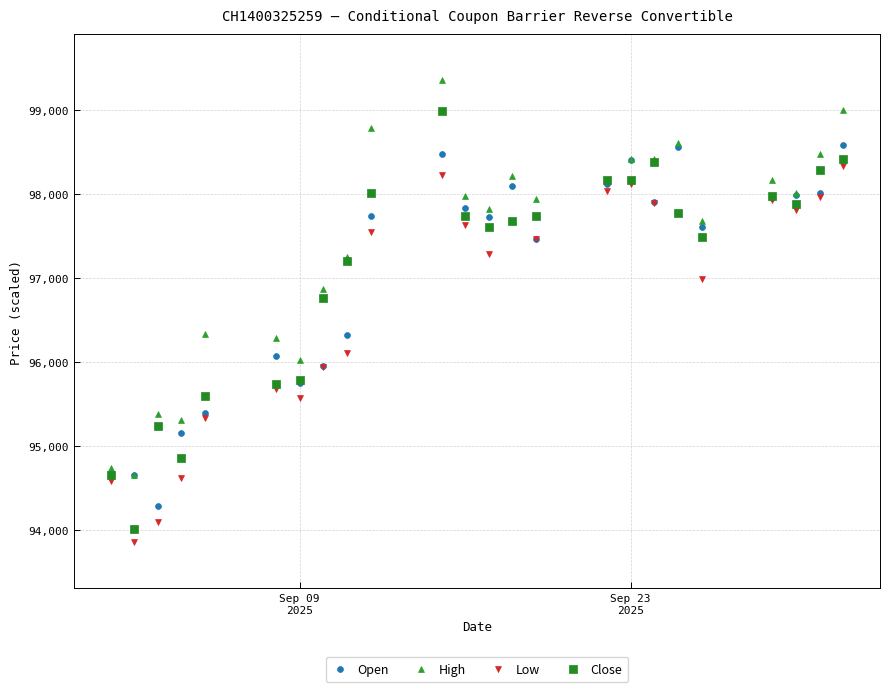

Across all series, what Y value is closest to 96605?

96760